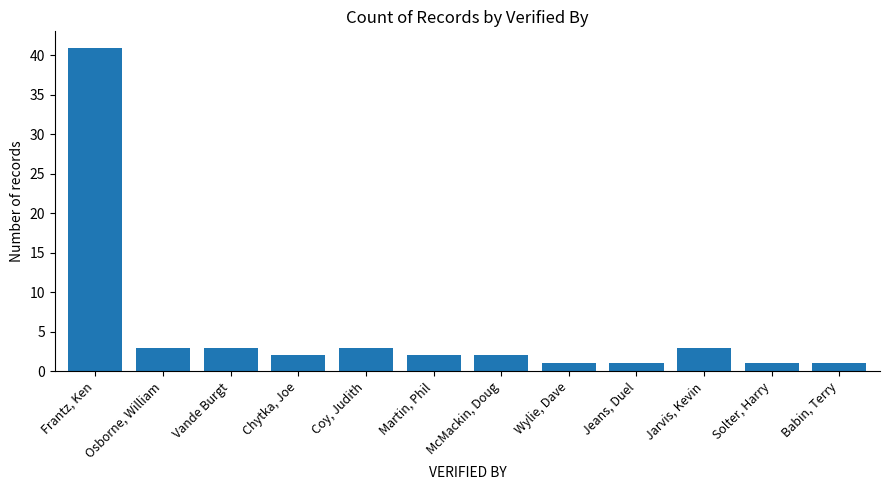

Are the bars grouped side by side (vs. stacked)?

No